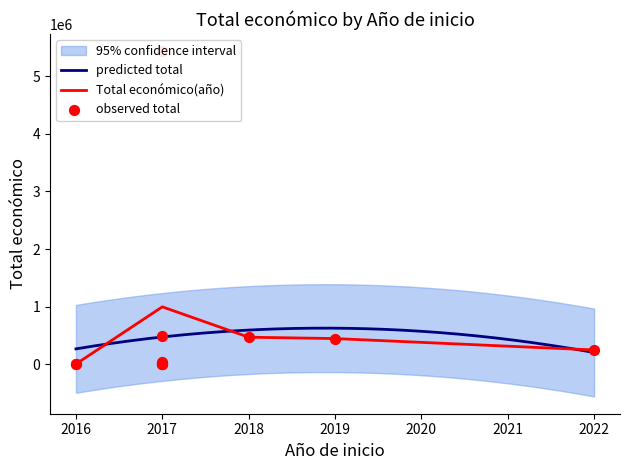

What is the change in value from 2018 to 2017?

-468151